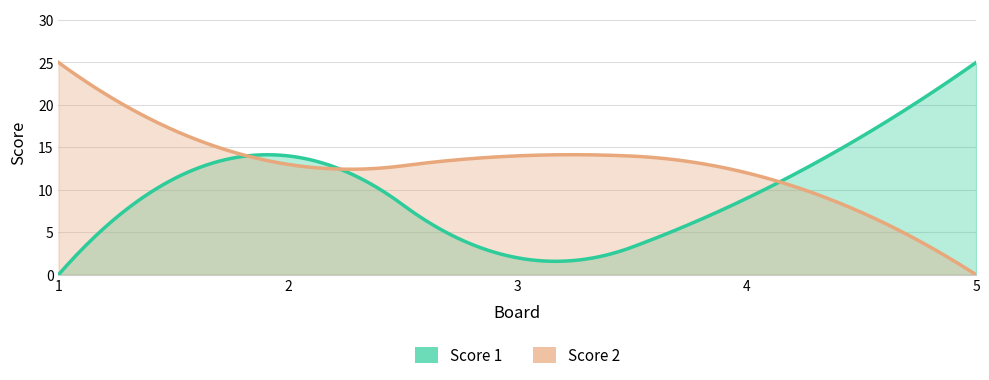

Which category has the highest value in the Score 1 series?

5